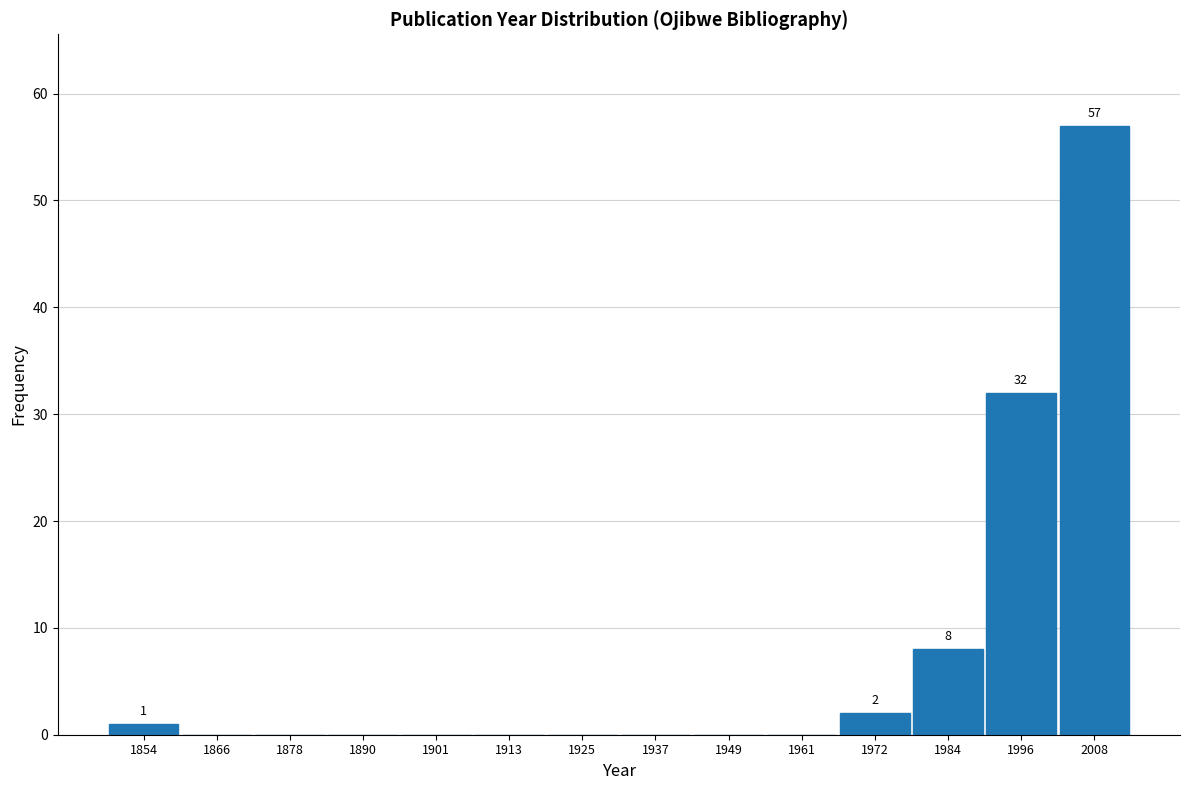

Which range on the x-axis has the tallest bar?

2002 to 2014